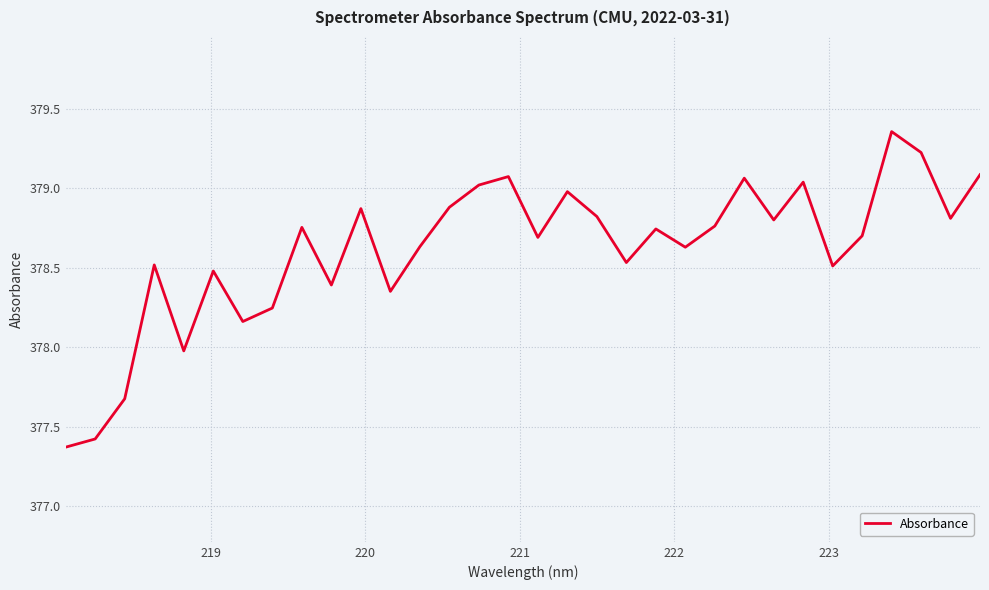

What is the smallest value displayed?

377.4